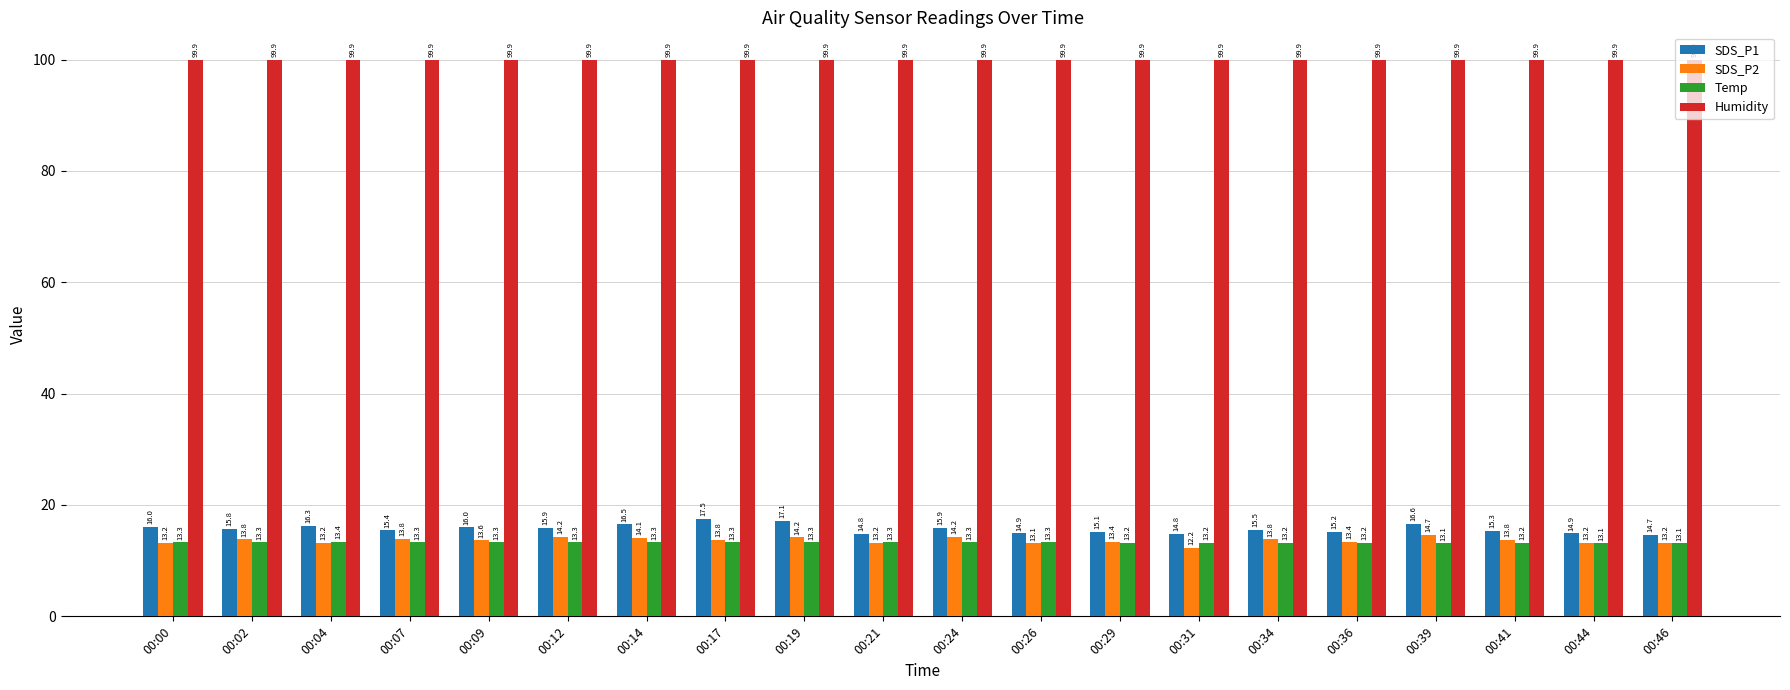

What value does the SDS_P2 series have at 00:02?

13.8